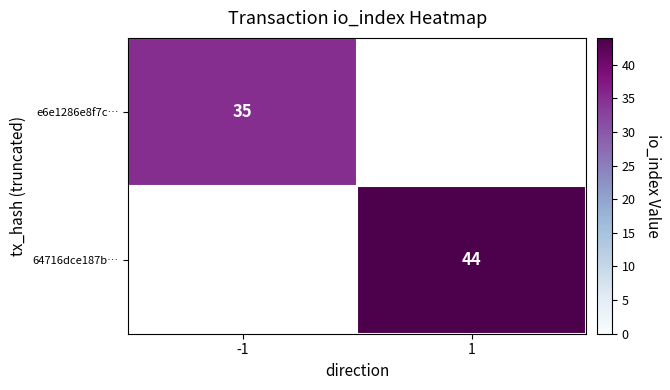

Is it true that 64716dce187b… equals 78 at 1?

False